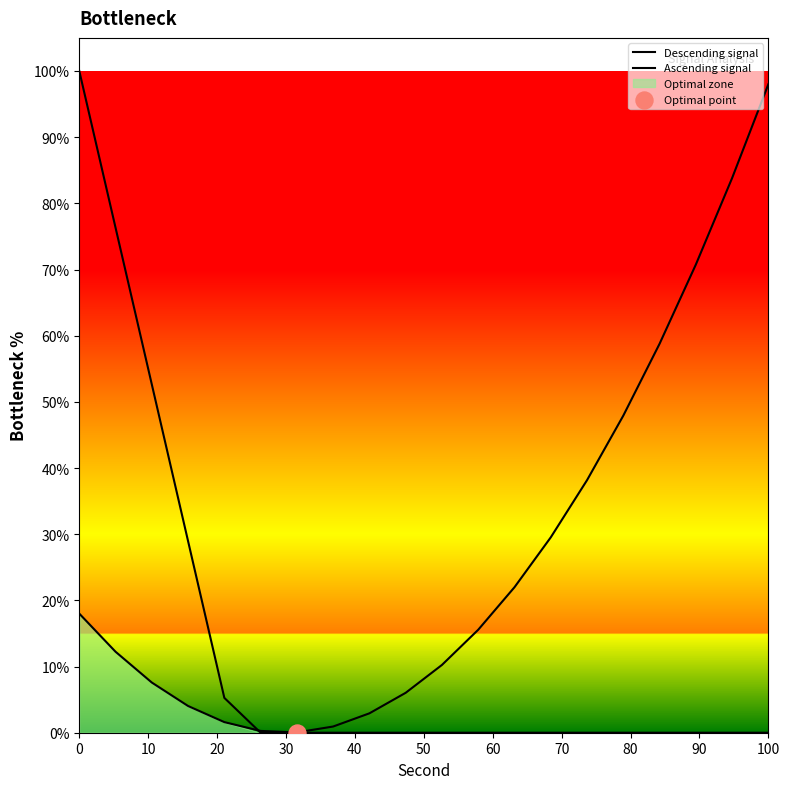

Which series has the largest total across all categories?

Ascending signal